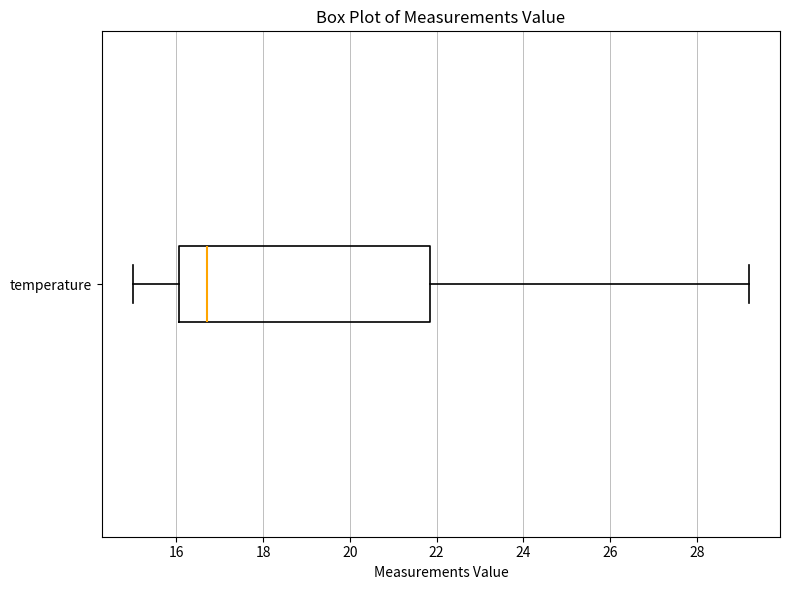

Where does the right whisker of the box for temperature end on the x-axis? The values are not printed on the chart, so give them approximately, as read against the axis.

29.2